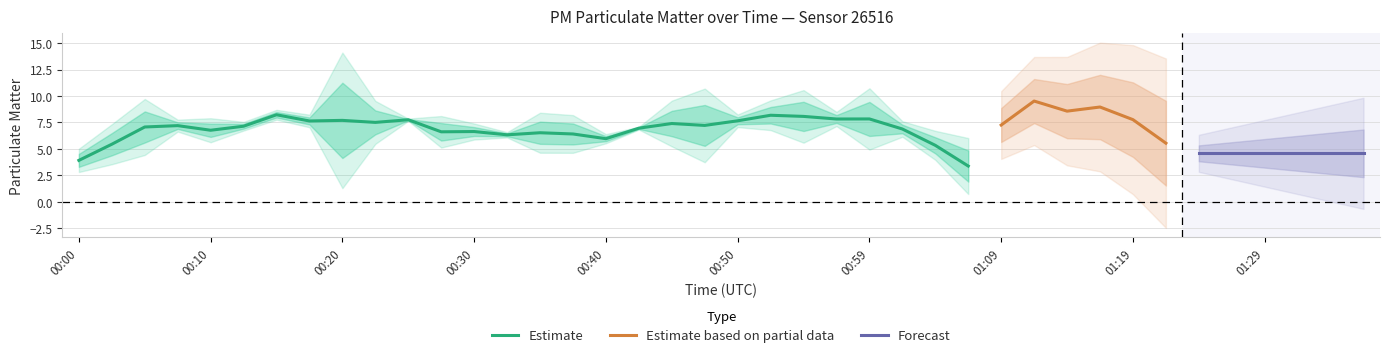

What is the maximum value for Estimate?

8.2